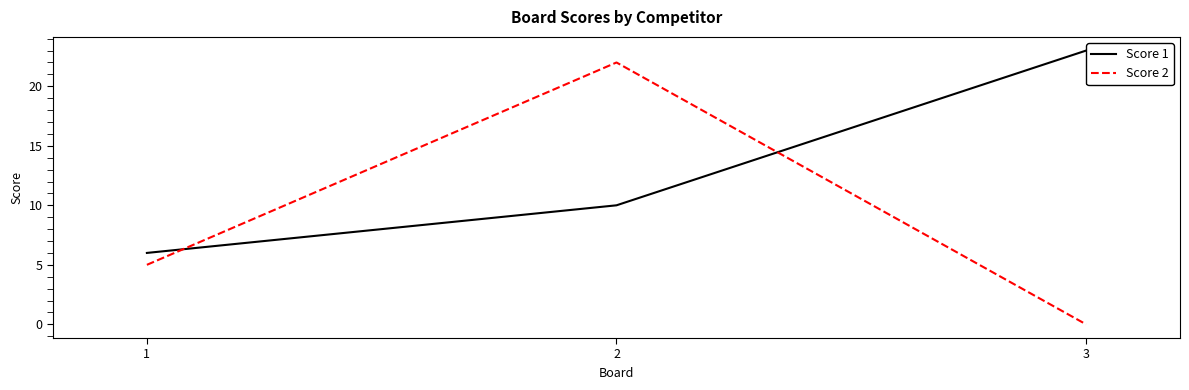

Which series has the largest total across all categories?

Score 1